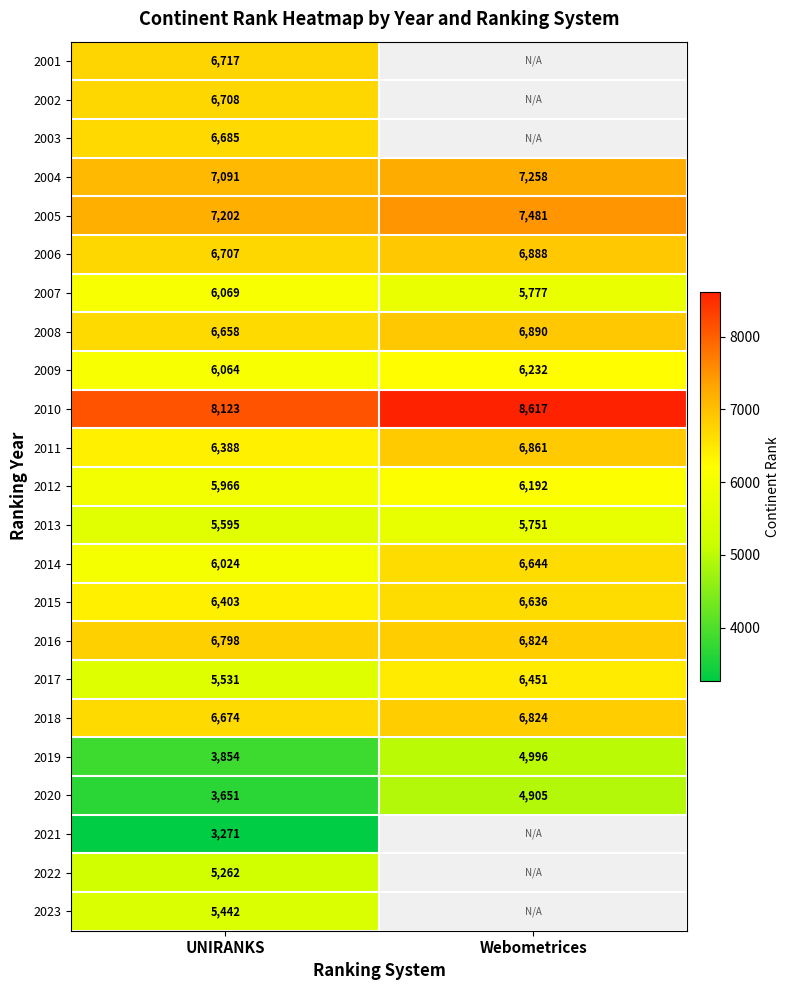

What is the difference between the highest and lowest values at UNIRANKS?

4852